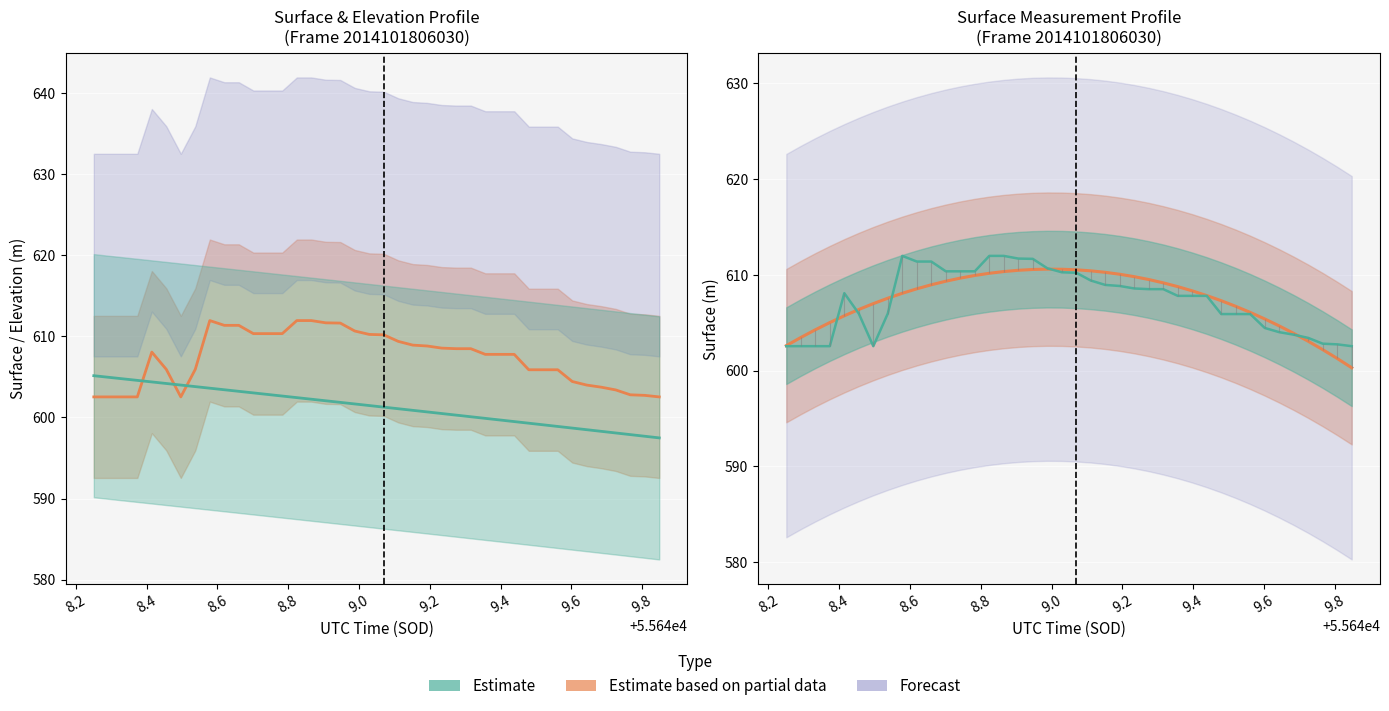

What is the value of the Surface raw point at the 33rd from the left?

605.9